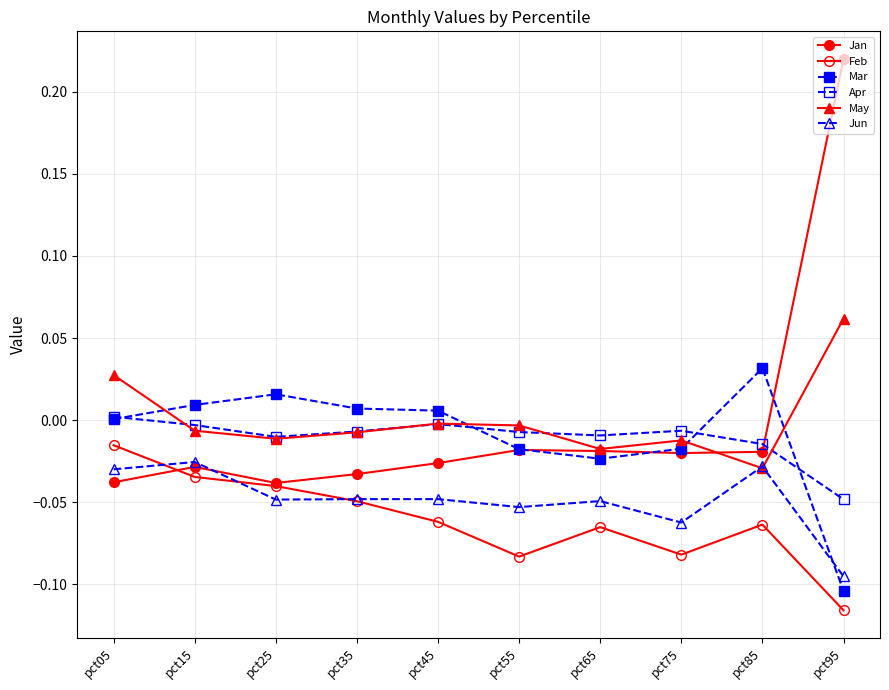

Where does the Mar series first go above 0?

pct05